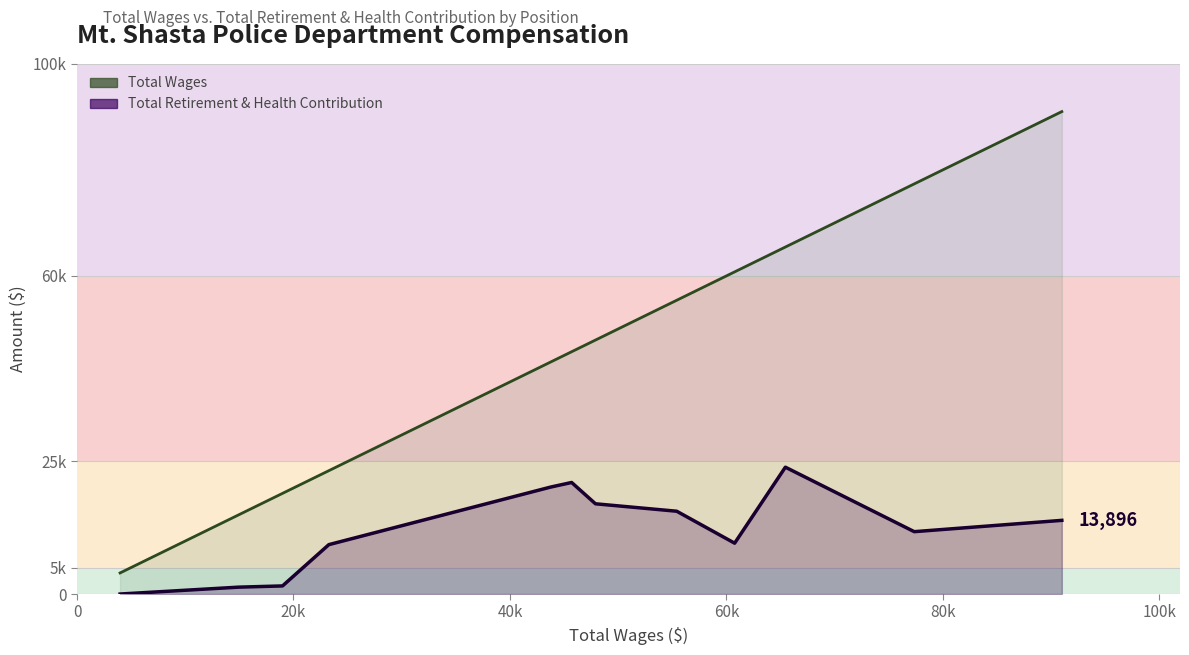

Rank the series by their average value, from highest to lowest.

Total Wages, Total Retirement & Health Contribution